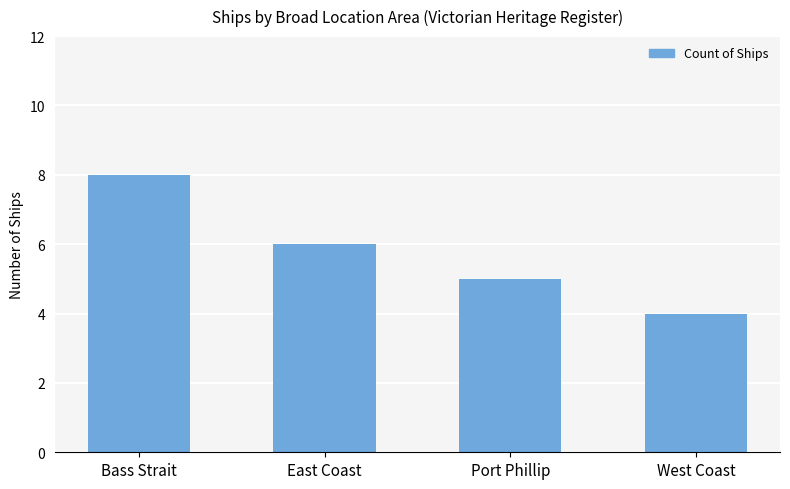

What is the smallest value displayed?

4